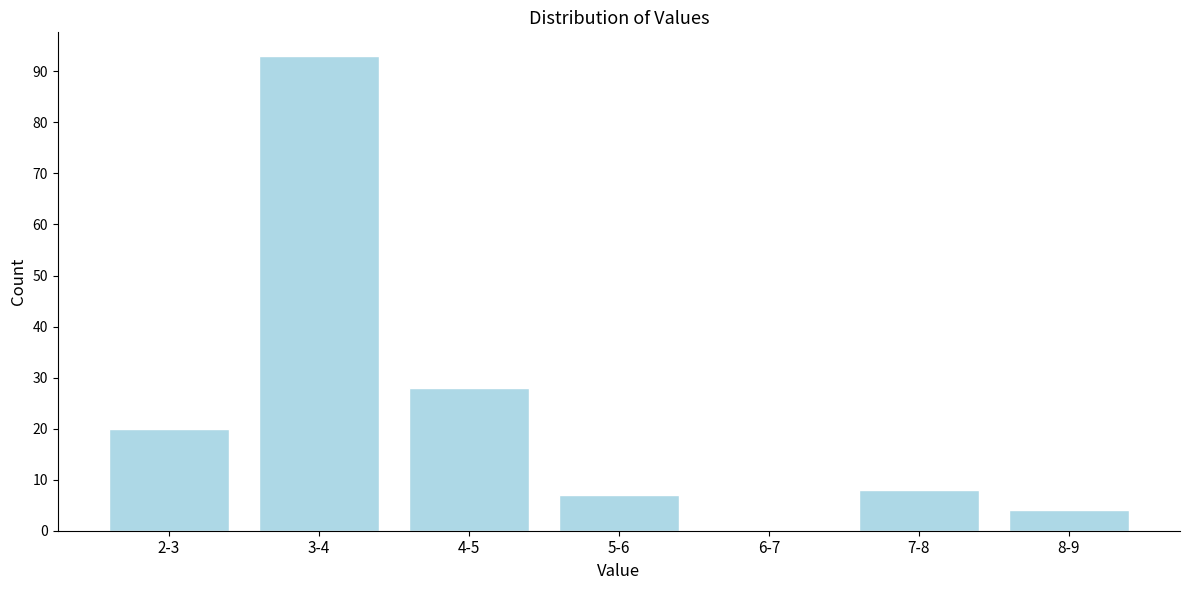

Reading right to left, list all the values displayed in this chart.

8-9=4	7-8=8	6-7=0	5-6=7	4-5=28	3-4=93	2-3=20